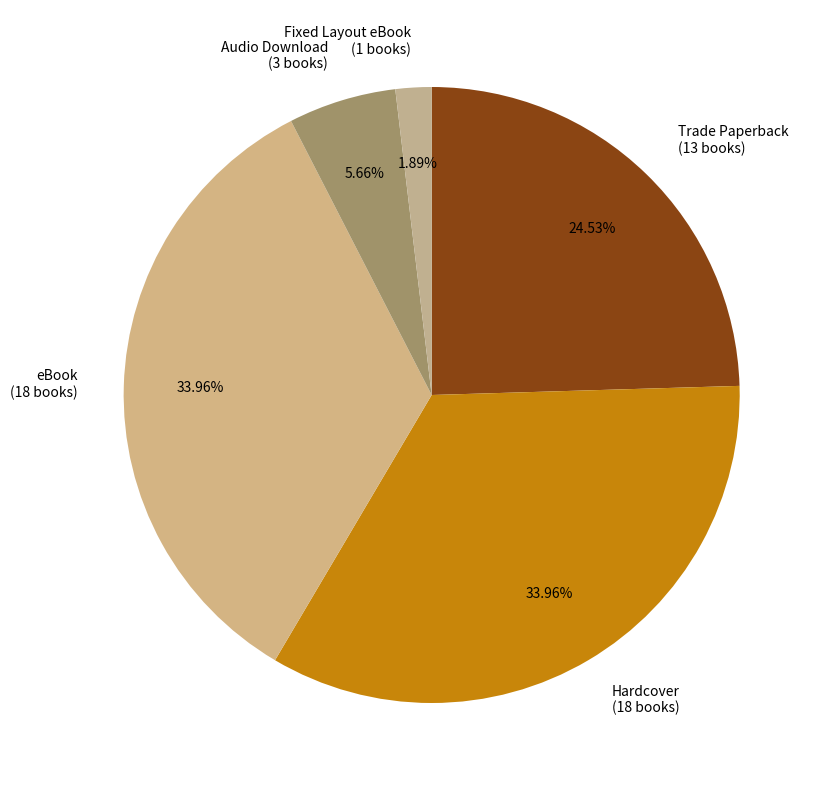

Is eBook (18 books) the majority of the pie?

No